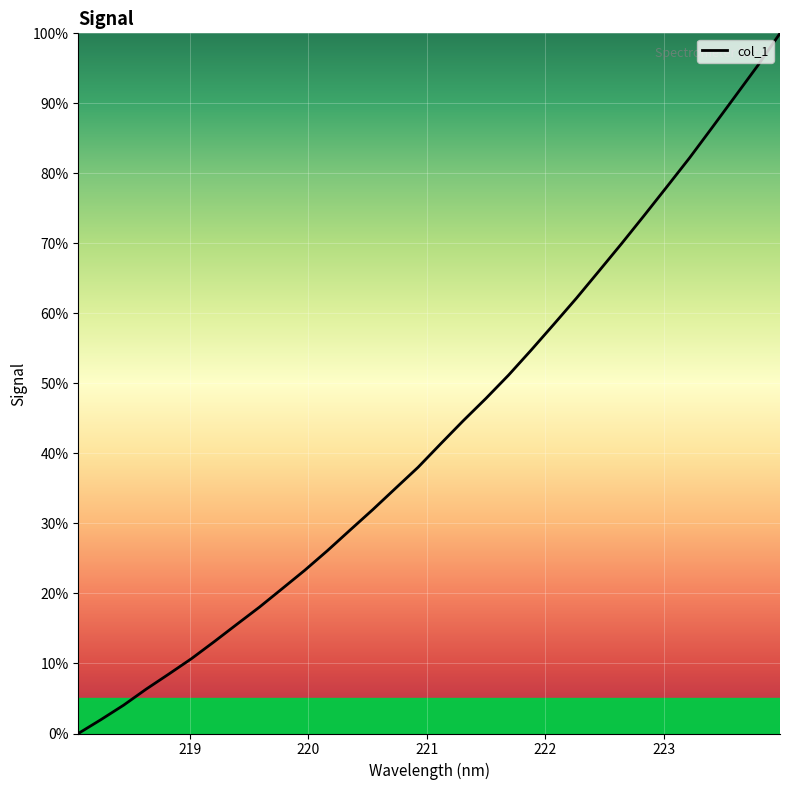

Reading left to right, transcribe all the data shown in this chart.

0.0	2.0	4.0	6.3	8.5	10.7	13.1	15.6	18.1	20.7	23.3	26.1	29.1	32.0	35.0	38.0	41.4	44.7	47.9	51.2	54.8	58.4	62.2	66.1	70.0	74.0	78.1	82.2	86.5	90.9	95.3	100.0